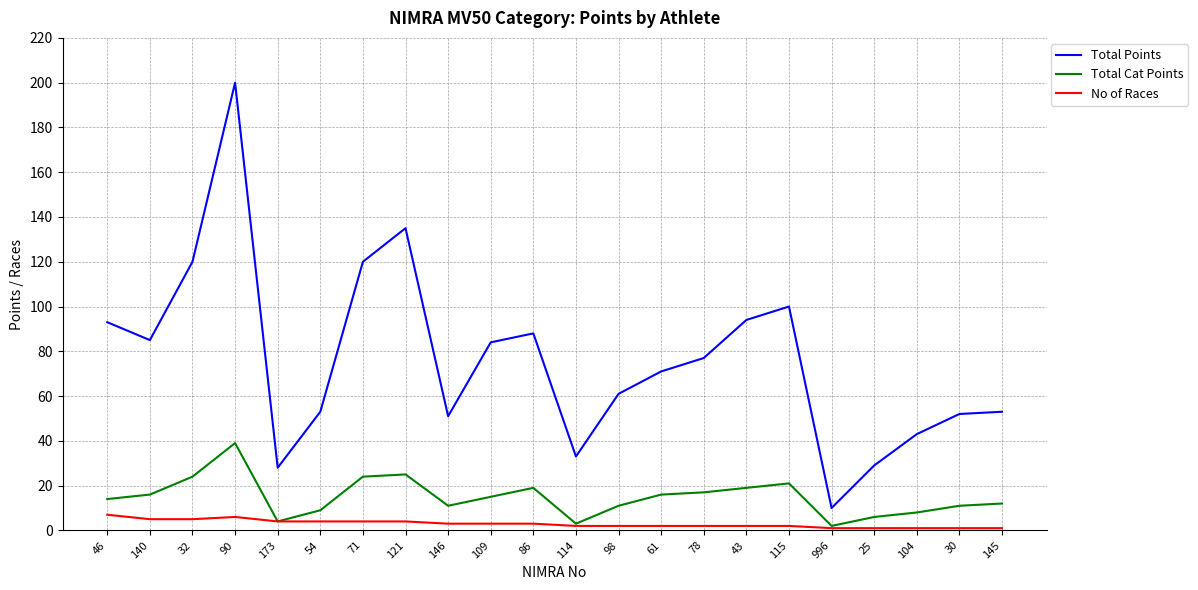

True or false: No of Races has more than 0 interior local peaks.

True